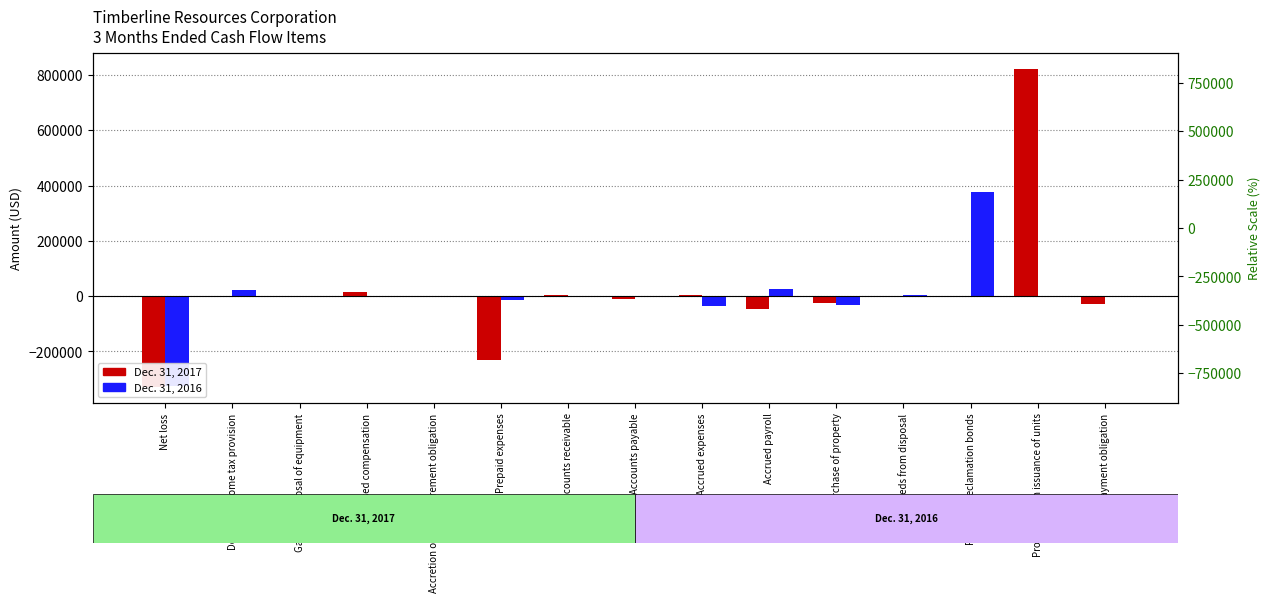

List the series in order of their peak value, highest first.

Dec. 31, 2017, Dec. 31, 2016